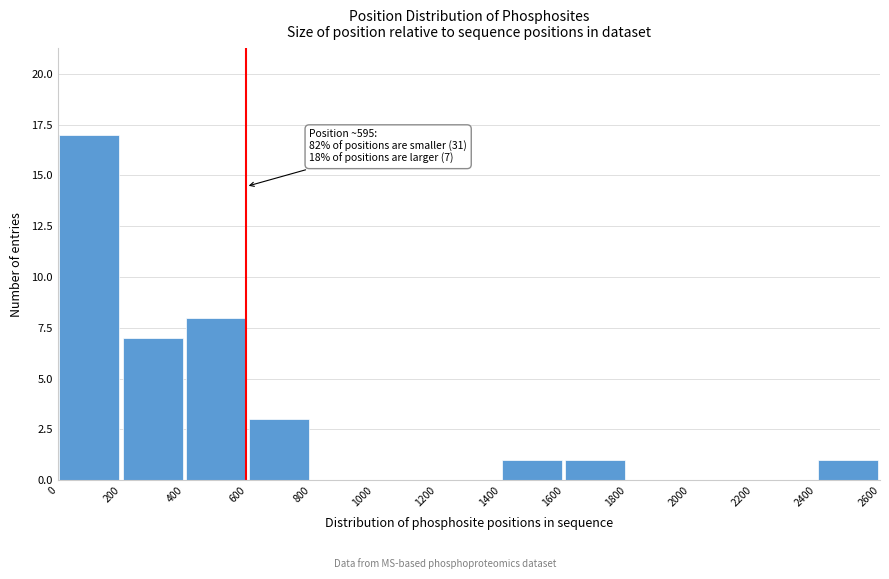

Which range on the x-axis has the tallest bar?

0 to 200